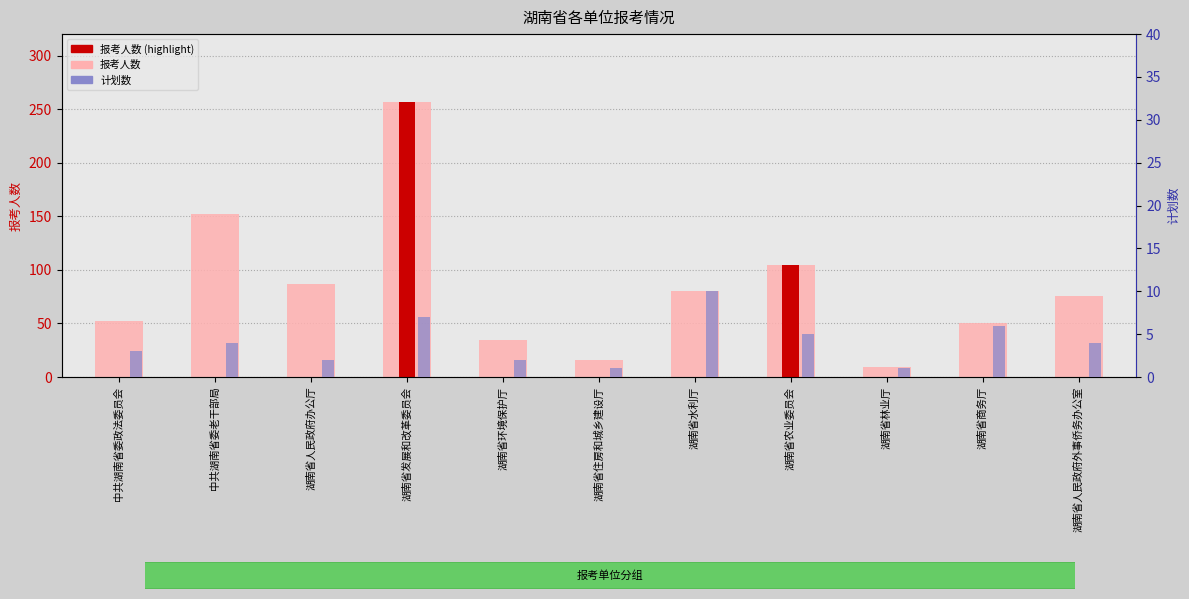

Between 湖南省人民政府办公厅 and 湖南省水利厅, which series saw the biggest shift?

计划数